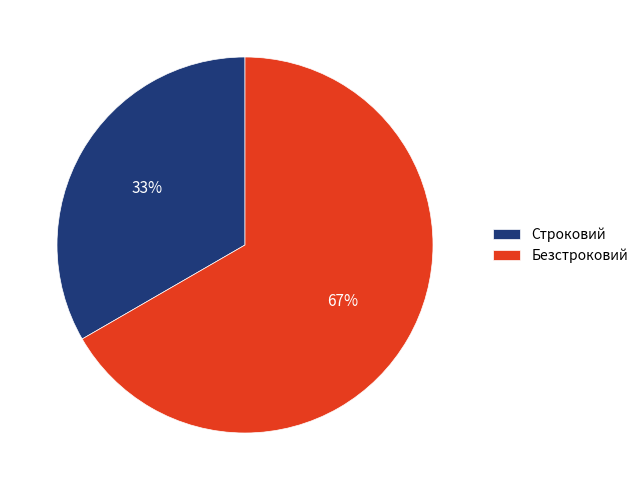

What is the smallest slice in the pie chart?

Строковий